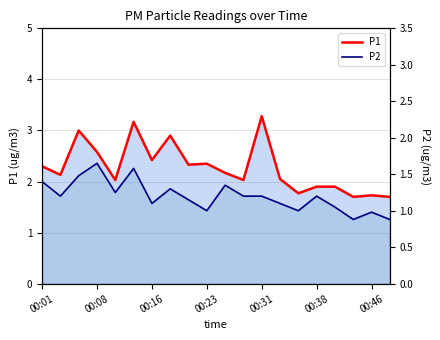

What is the smallest value displayed?

0.9